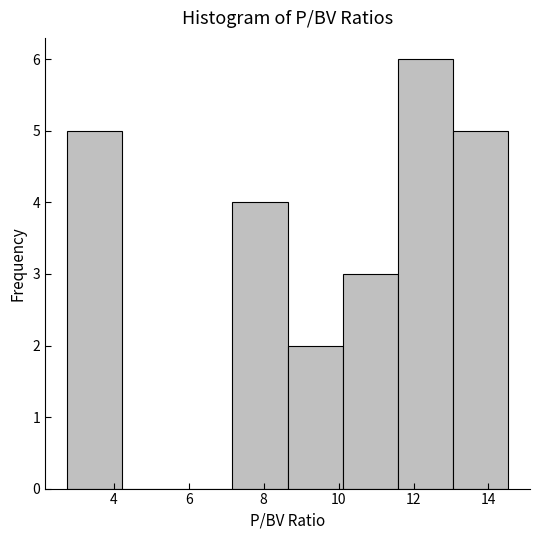

Reading left to right, list every bar in this chart as the range it spans on the x-axis followed by its height. Neither the bar edges nor the heights are printed on the chart, so give them approximately, as read against the axes.

2.8 to 4.2: 5
4.2 to 5.8: 0
5.8 to 7.2: 0
7.2 to 8.6: 4
8.6 to 10.2: 2
10.2 to 11.6: 3
11.6 to 13.0: 6
13.0 to 14.6: 5